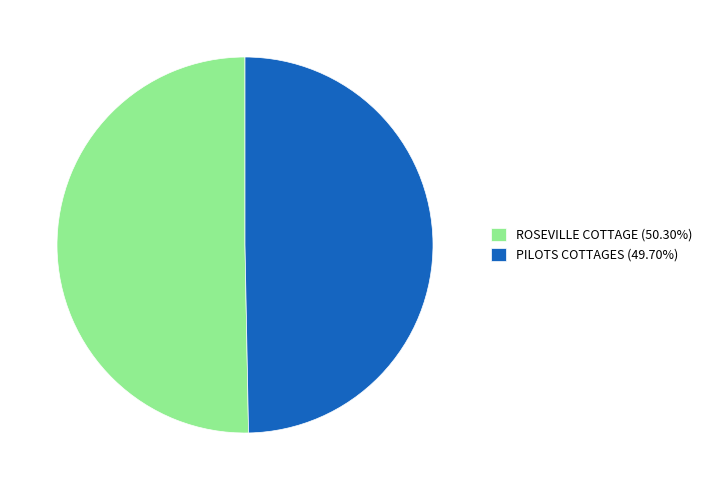

What is the ratio of the value at ROSEVILLE COTTAGE (50.30%) to the value at PILOTS COTTAGES (49.70%)?

1.0